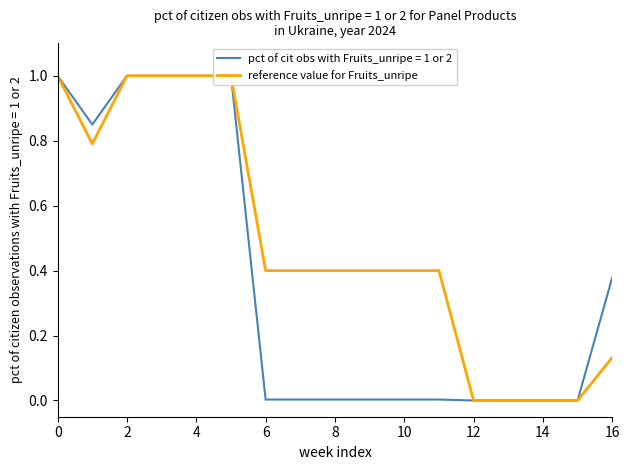

What is the greatest value displayed?

1.0